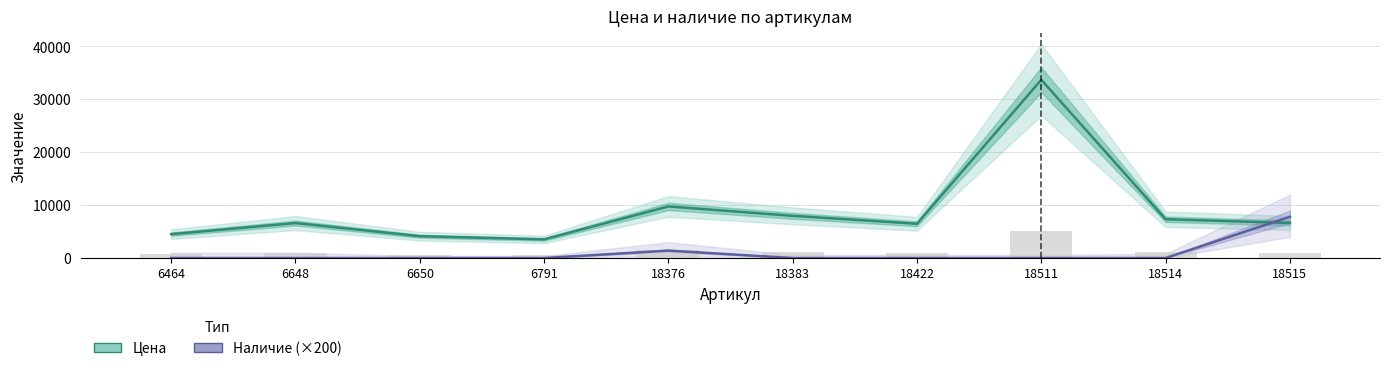

List the series in order of their overall mean, highest first.

Цена, Наличие (×200)